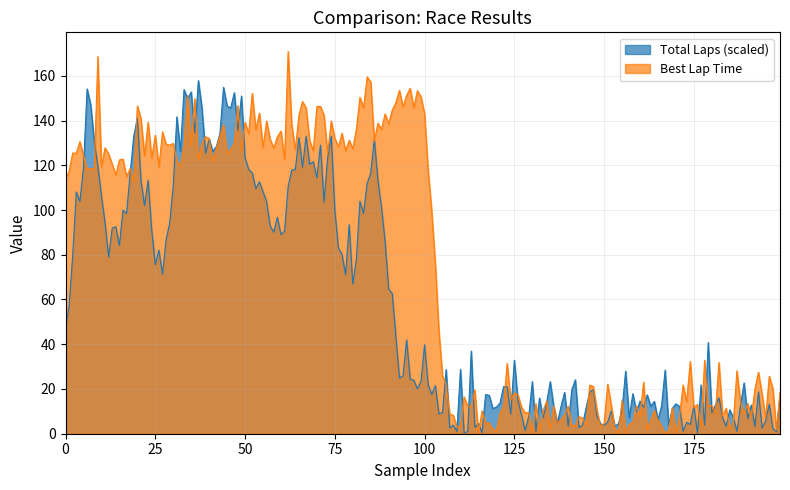

Which series has the largest total across all categories?

Best Lap Time